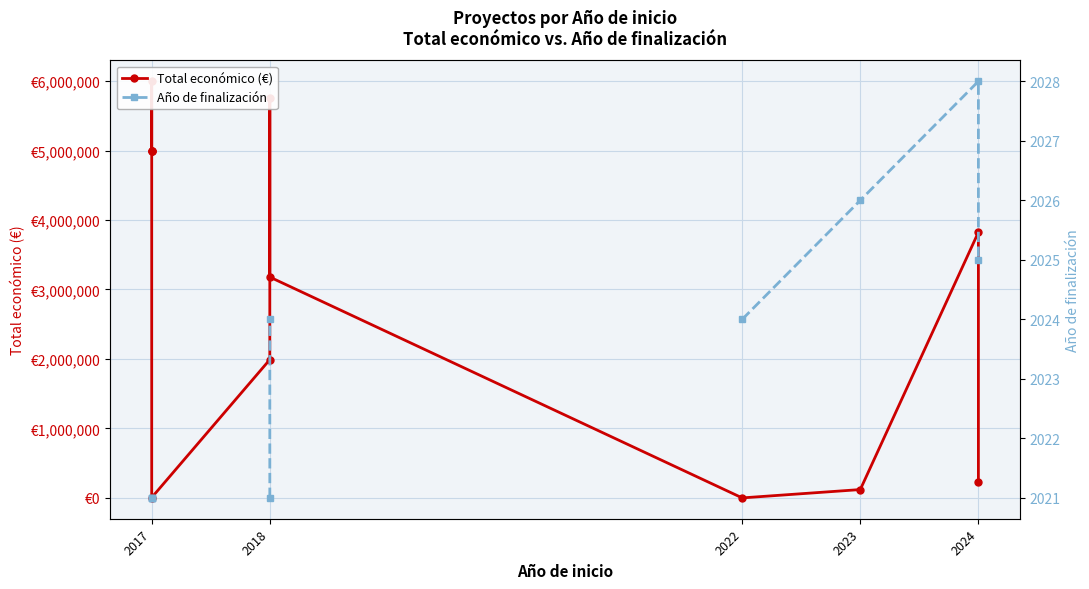

What is the maximum value for Año de finalización?

2028.0